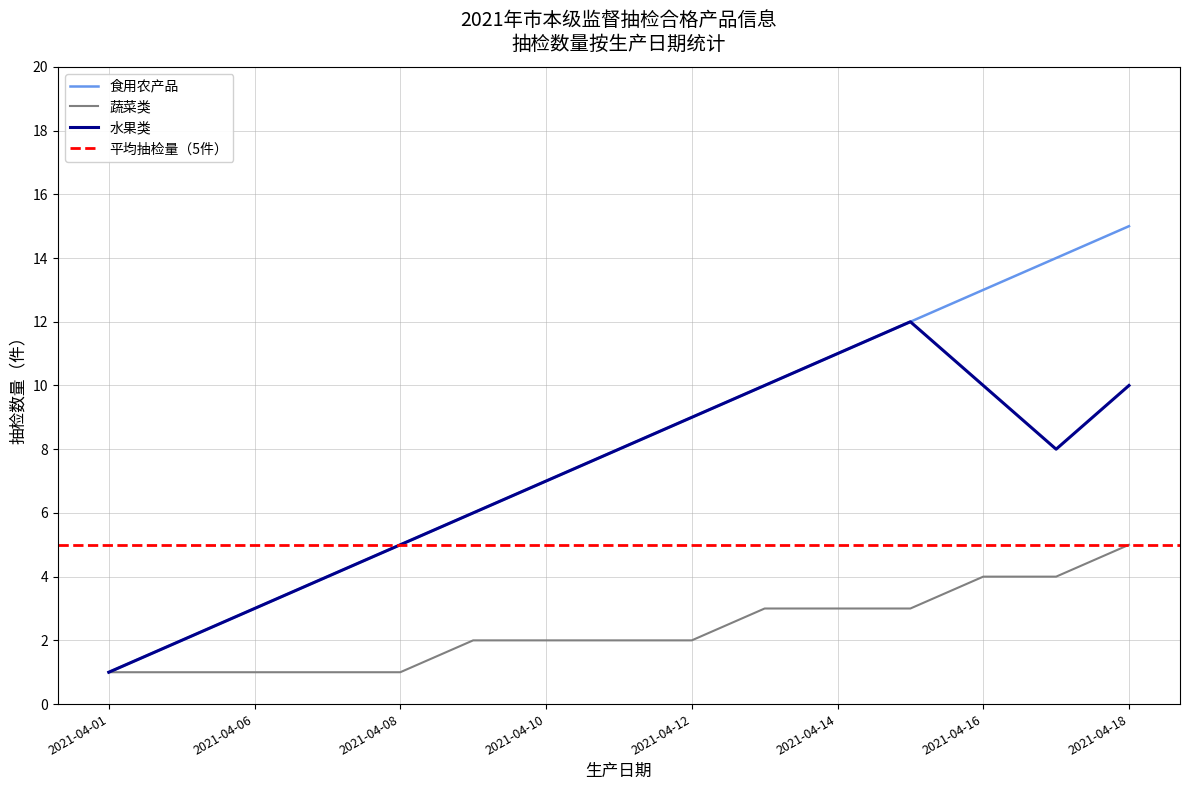

What is the approximate value of 蔬菜类 at 2021-04-06?

1